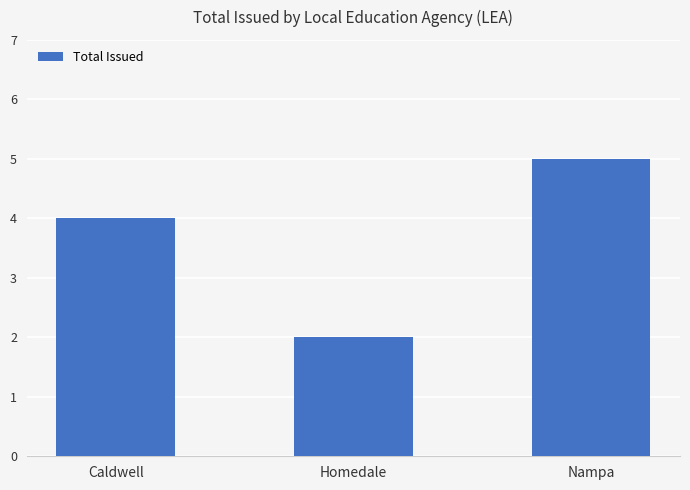

How many categories are shown in the chart?

3